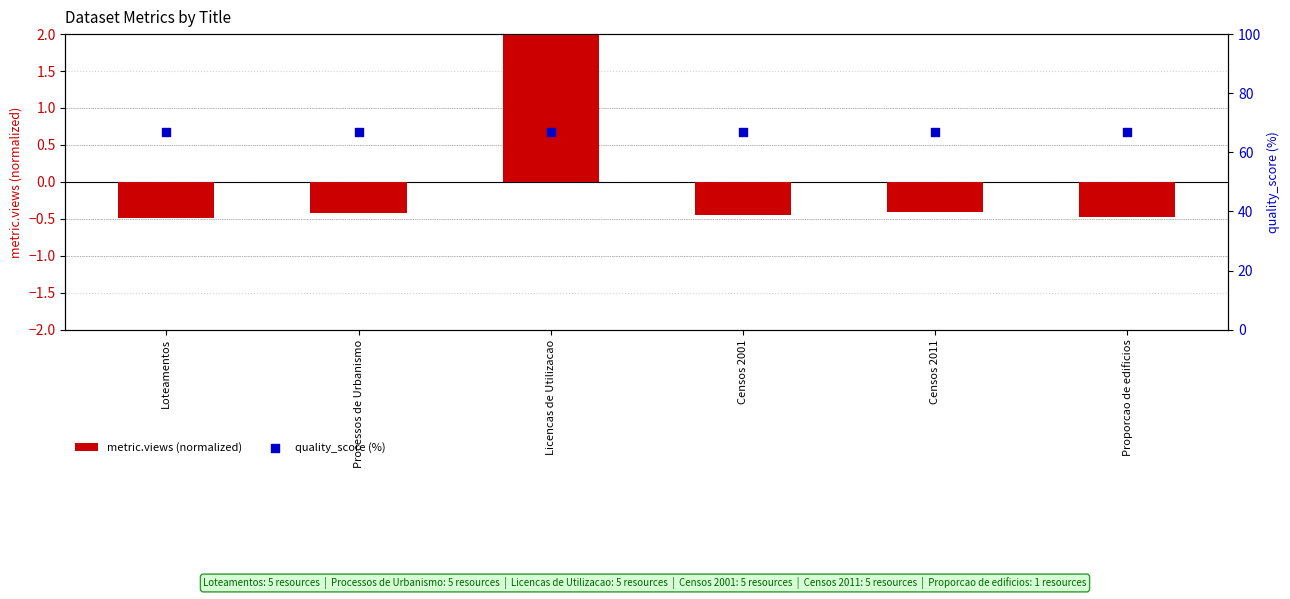

Is the value of metric.views (normalized) at Loteamentos greater than the value of quality_score (%) at Loteamentos?

No